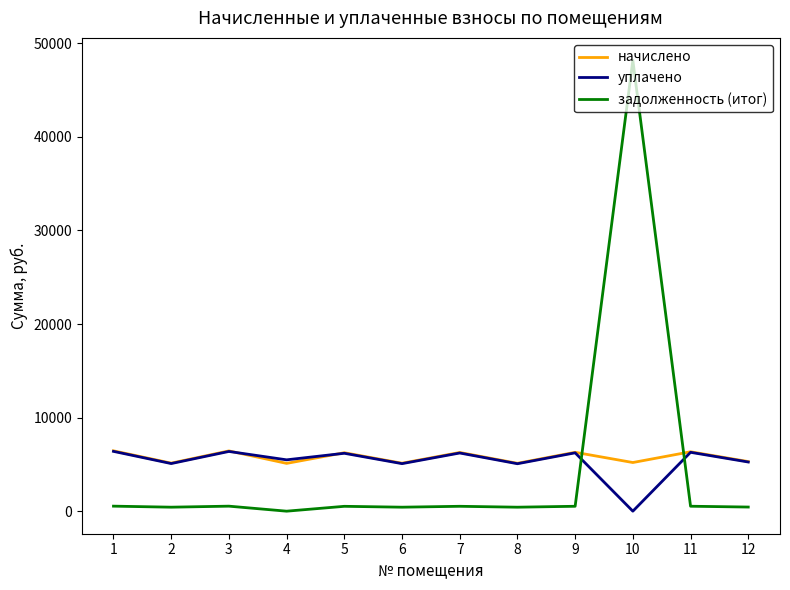

What is the average value of the уплачено series?

5307.2